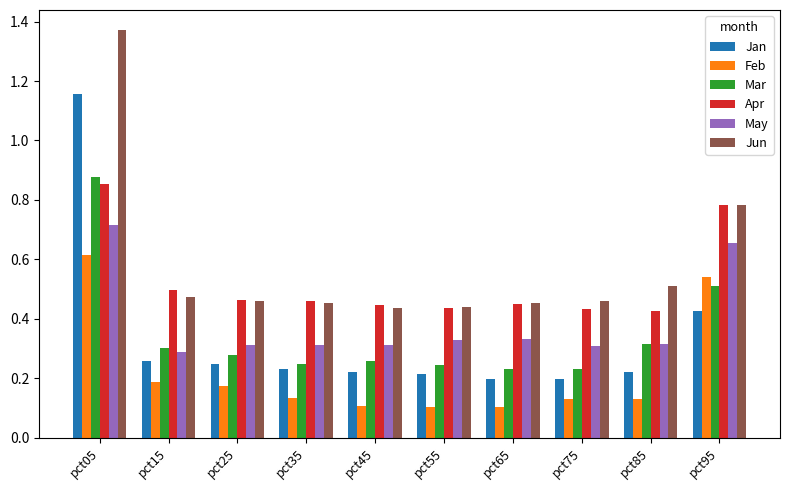

Count the Feb values in the range 0 to 1.

10